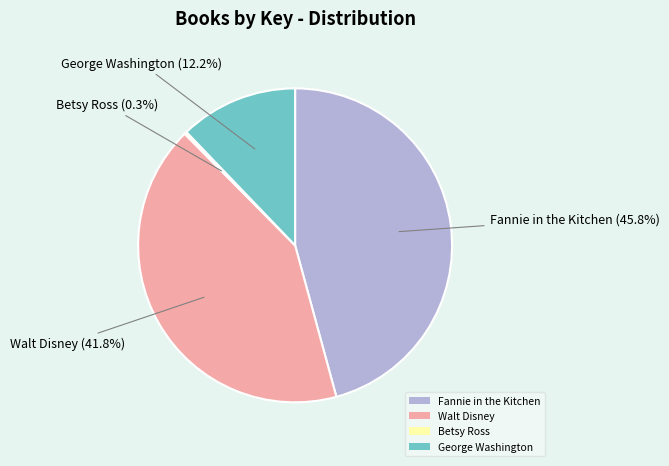

Approximately how many times larger is the value at George Washington compared to Walt Disney?

0.3